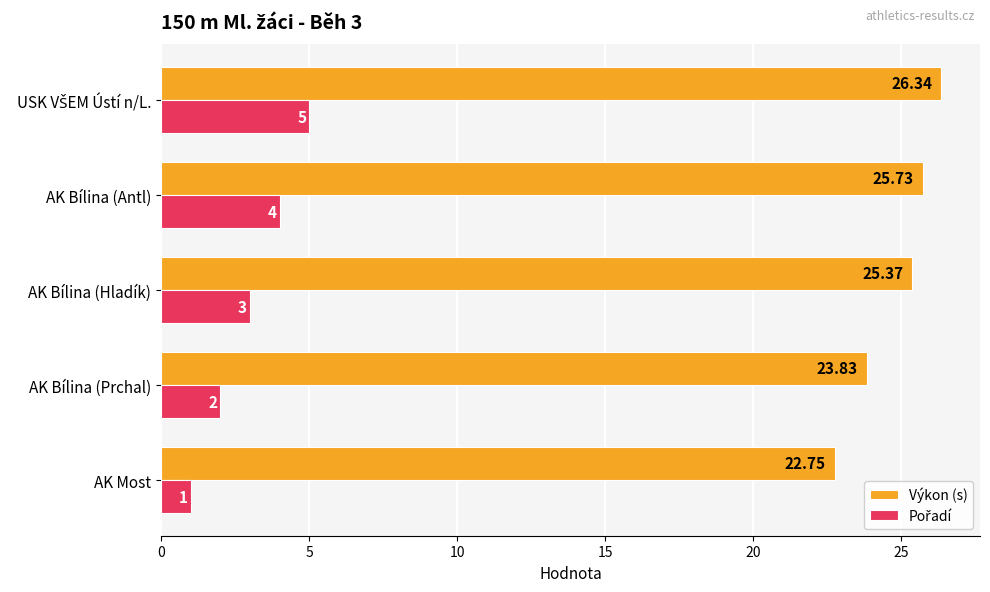

What is the average value of the Výkon (s) series?

24.8